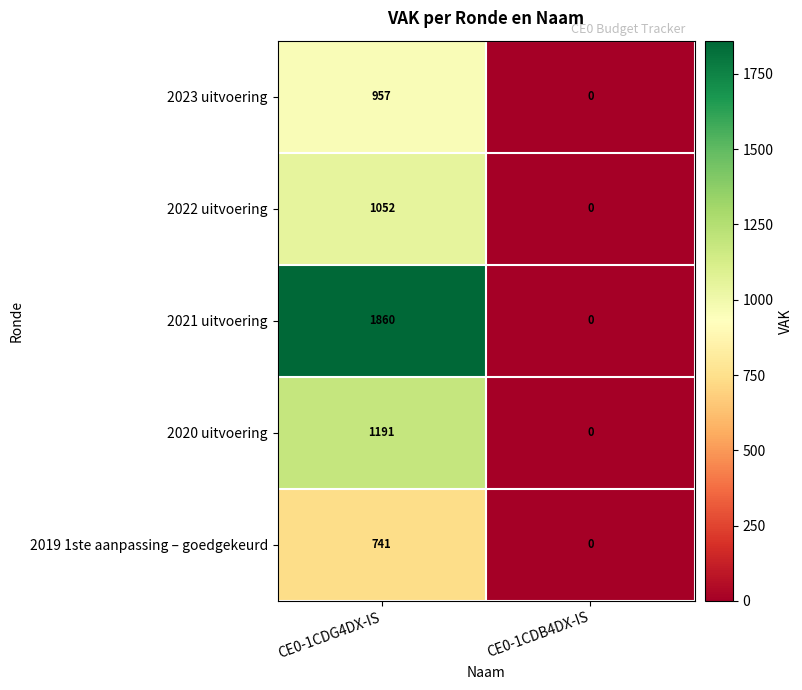

Reading right to left, transcribe all the data shown in this chart.

2023 uitvoering: 0	957
2022 uitvoering: 0	1052
2021 uitvoering: 0	1860
2020 uitvoering: 0	1191
2019 1ste aanpassing – goedgekeurd: 0	741